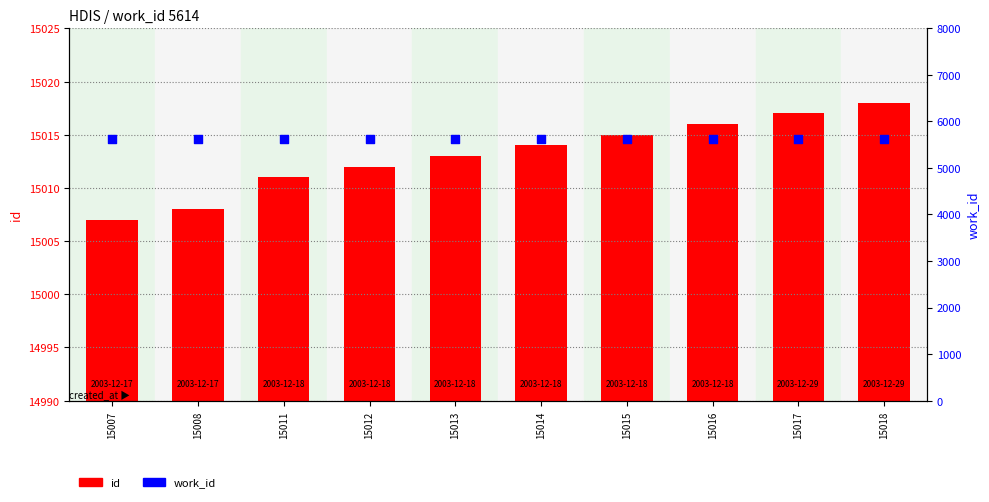

At how many categories does at least one series exceed 10647?

10